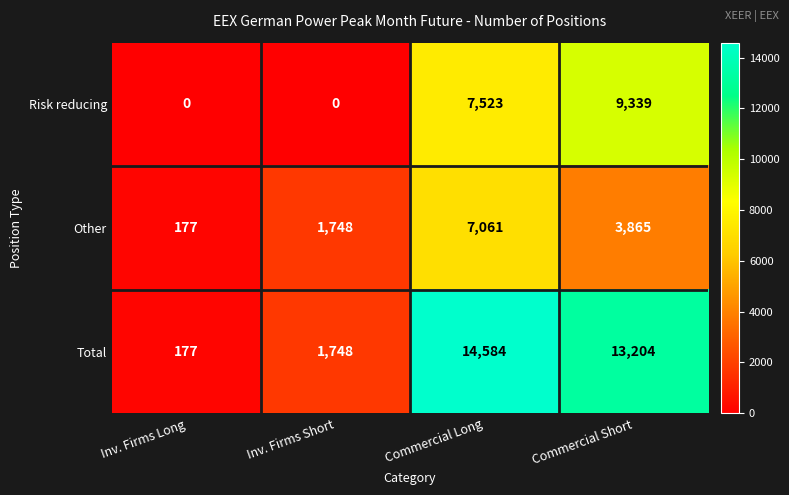

List the series in order of their overall mean, highest first.

Total, Risk reducing, Other